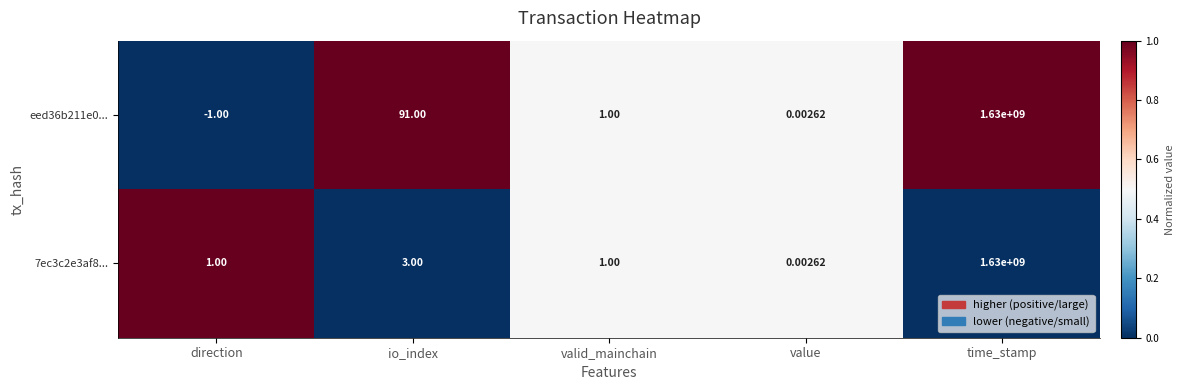

Which label corresponds to the largest value in the chart?

time_stamp